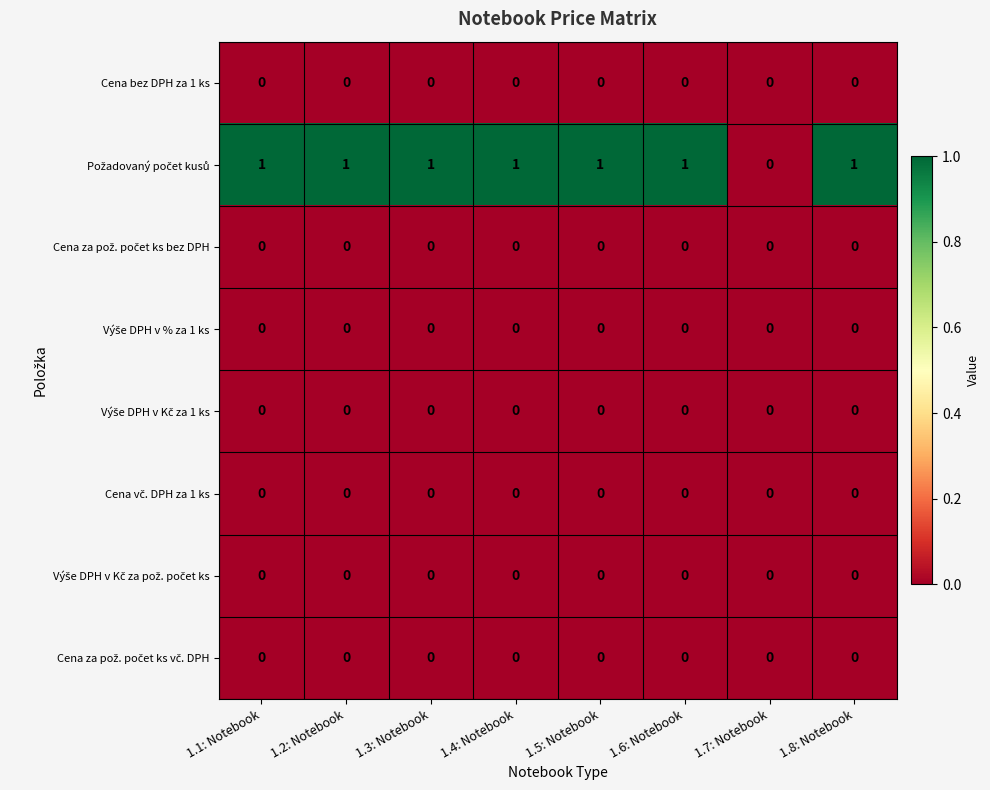

Which series changed the most between 1.6: Notebook and 1.7: Notebook?

Požadovaný počet kusů